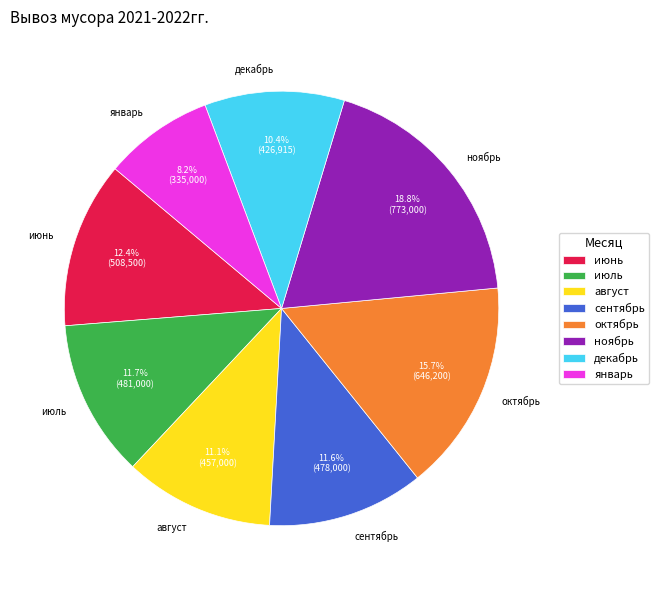

What is the largest slice in the pie chart?

ноябрь